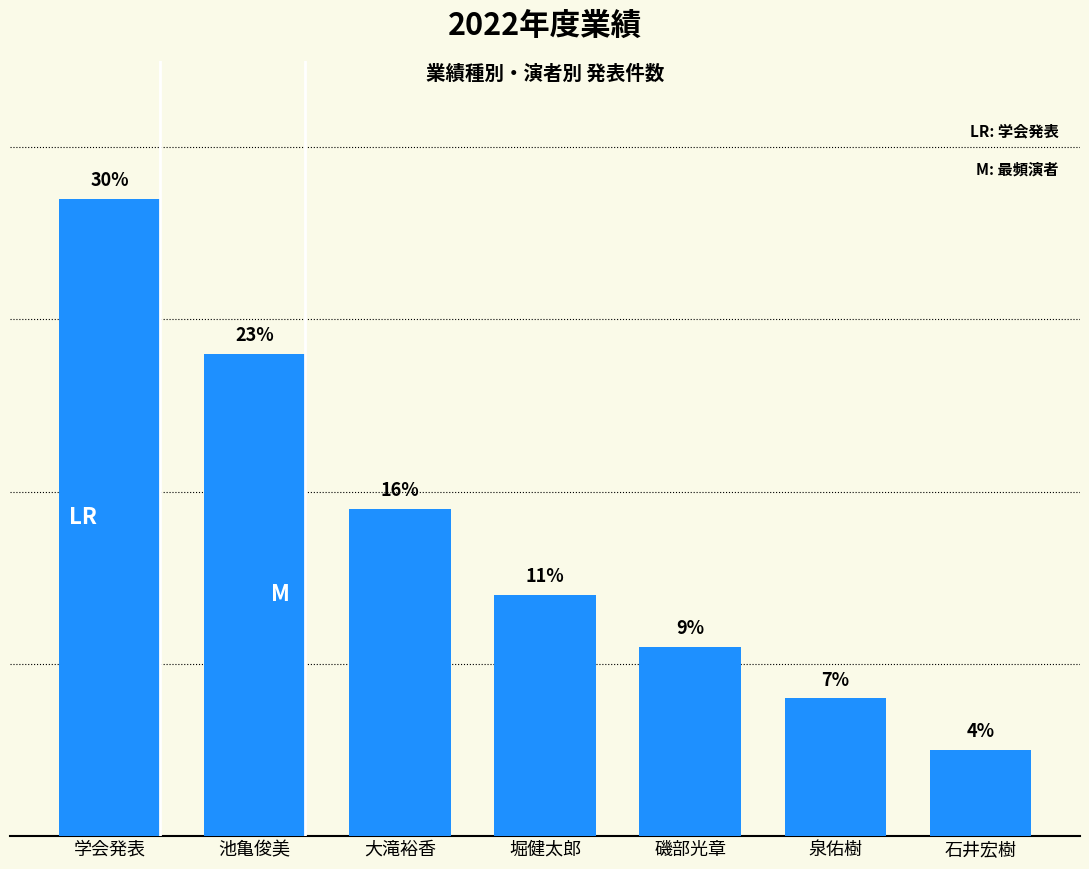

The value at 磯部光章 is 11. True or false?

True